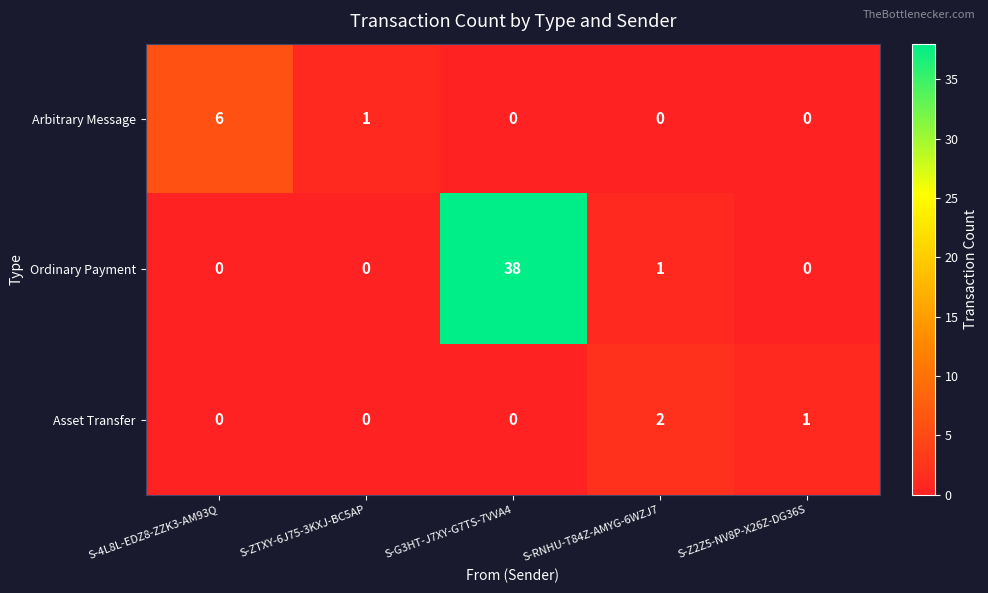

What is the spread (max minus min) of values at S-Z2Z5-NV8P-X26Z-DG36S?

1